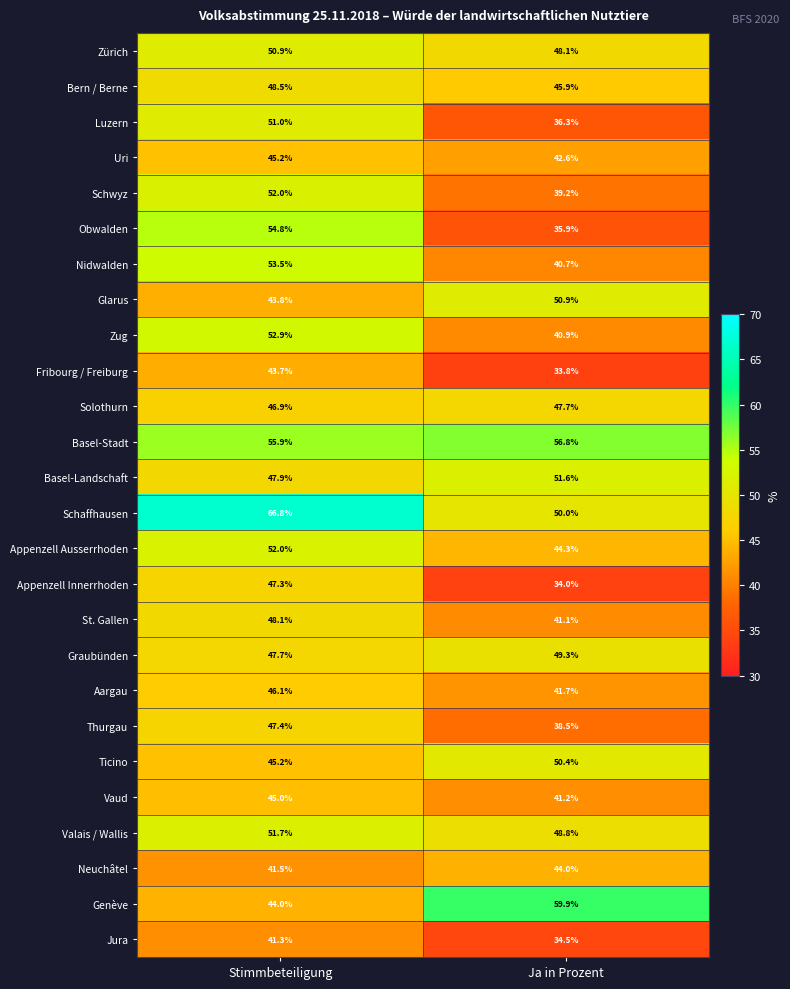

What is the sum of all Jura values?

75.8